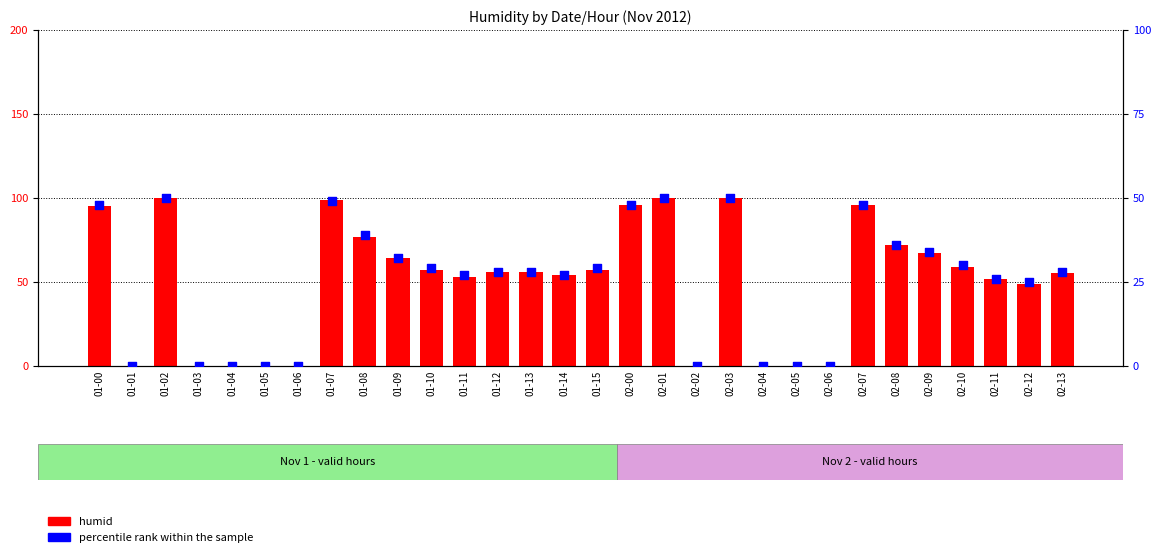

What are all the series names shown in the legend?

humid, percentile rank within the sample